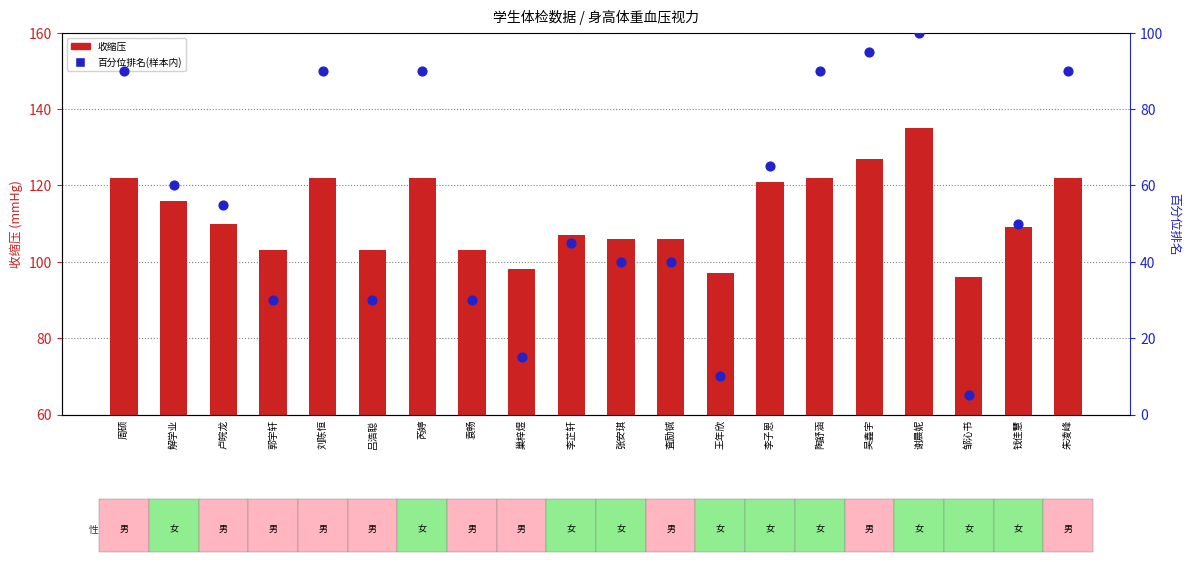

Is the value of 收缩压(*) at 王年欣 greater than the value of 百分位排名 at 钱佳慧?

Yes